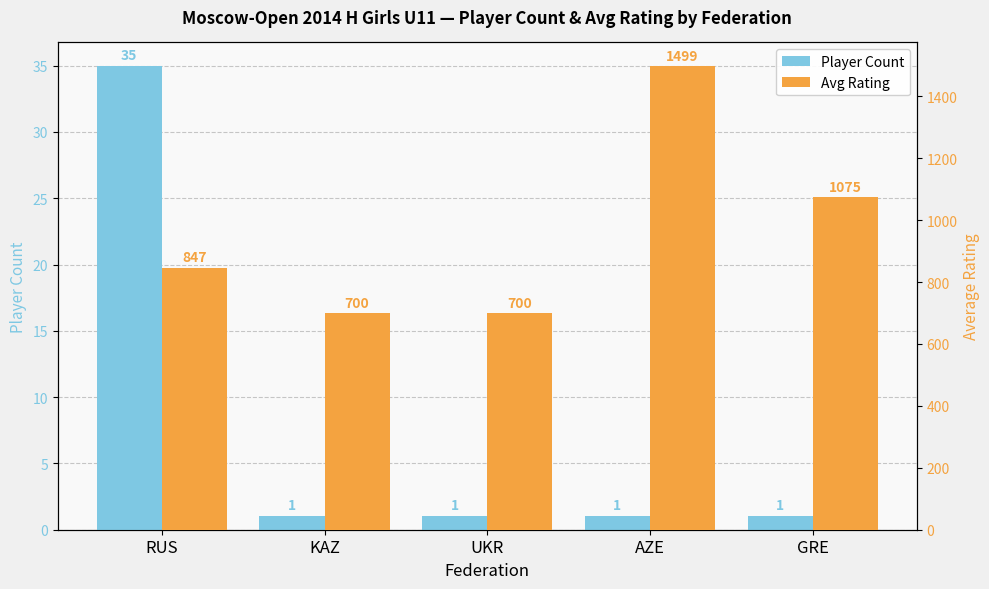

Reading left to right, list all the values displayed in this chart.

Player Count: 35	1	1	1	1
Avg Rating: 847	700	700	1499	1075